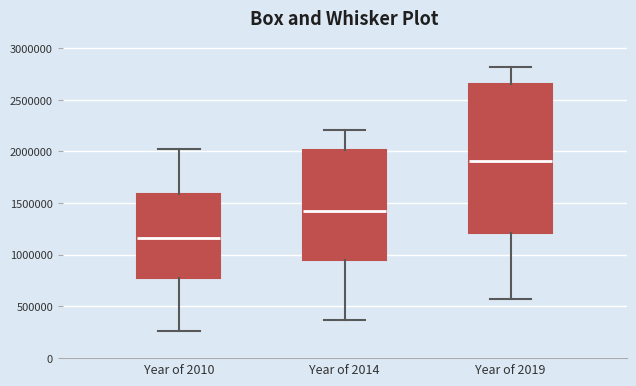

Where is the upper edge of the box for Year of 2010 on the y-axis? The values are not printed on the chart, so give them approximately, as read against the axis.

1600000